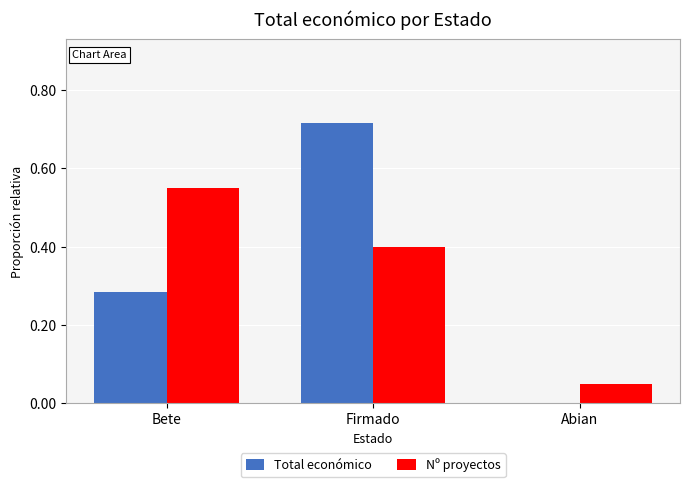

What is the sum of all Total económico values?

1.0